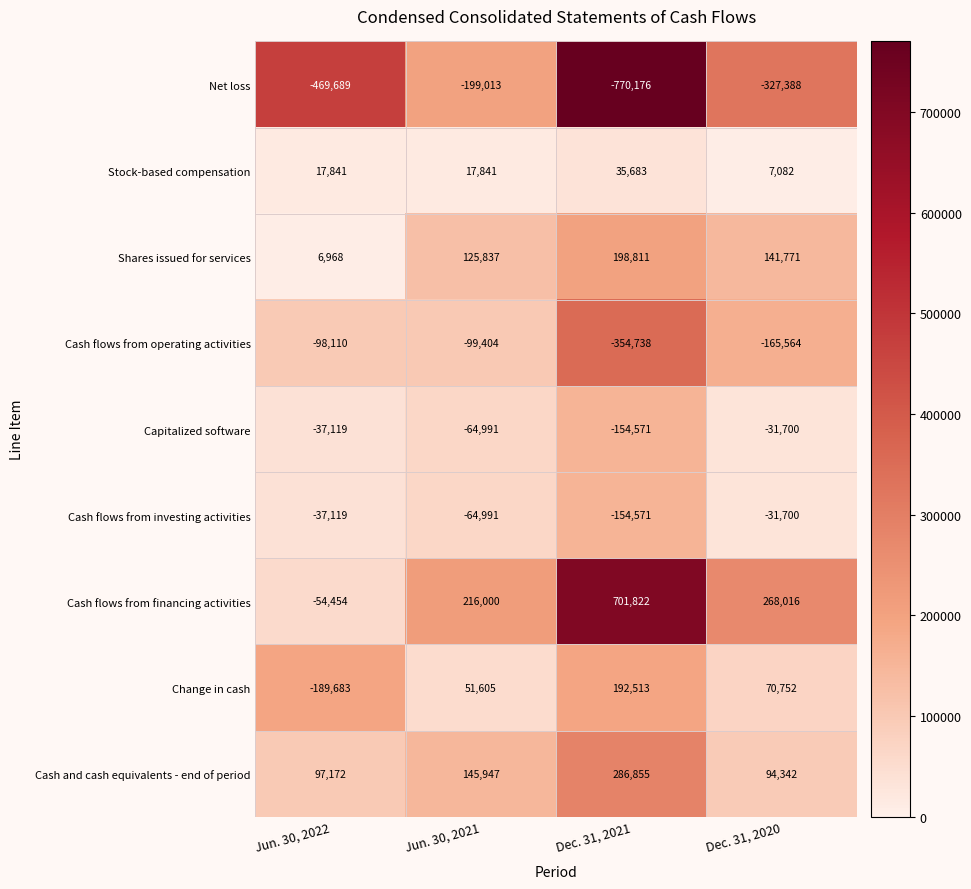

List the labels in order of Cash flows from investing activities value, smallest first.

Dec. 31, 2021, Jun. 30, 2021, Jun. 30, 2022, Dec. 31, 2020